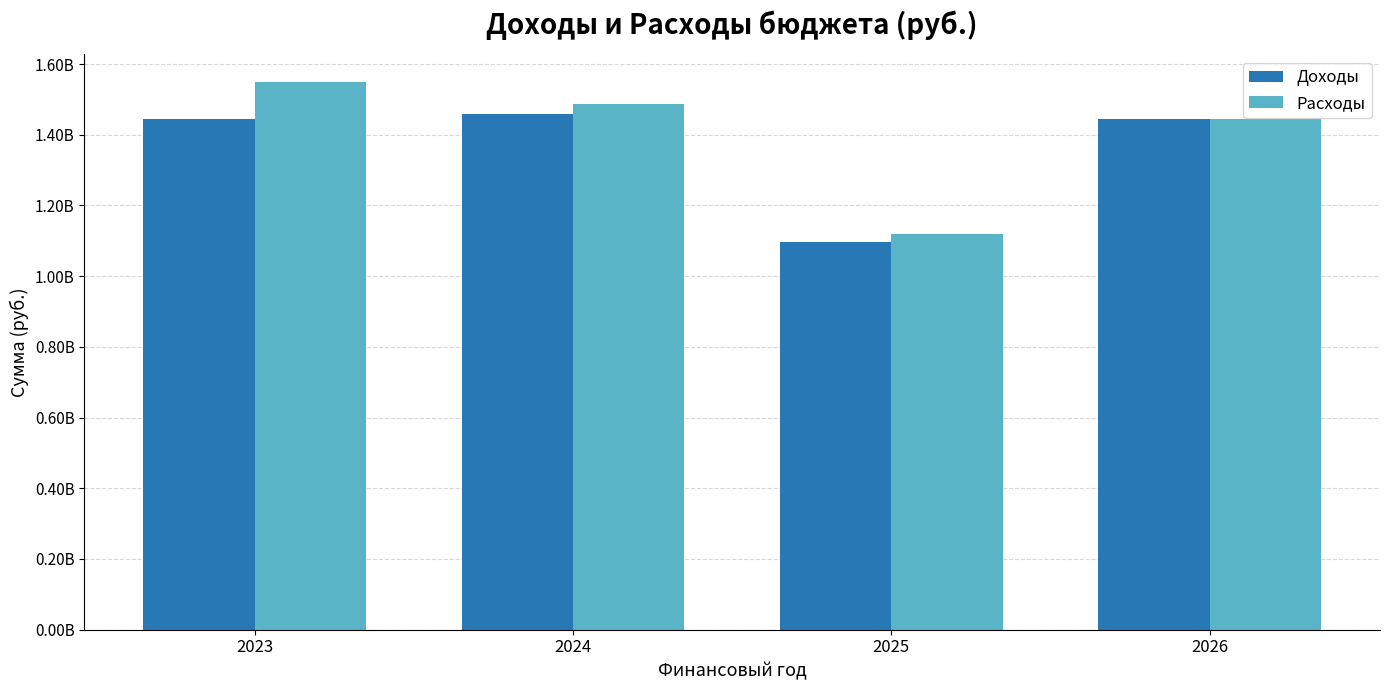

Is it true that Доходы equals 1458792725.5 at 2024?

True